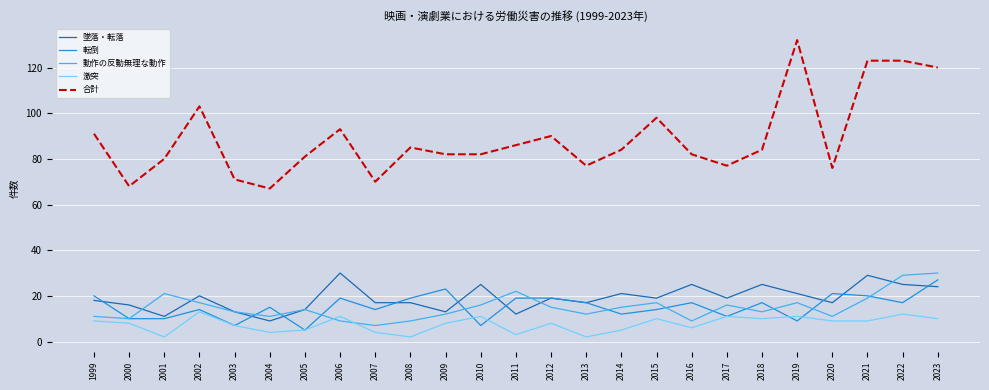

Which series has the widest spread of values?

合計